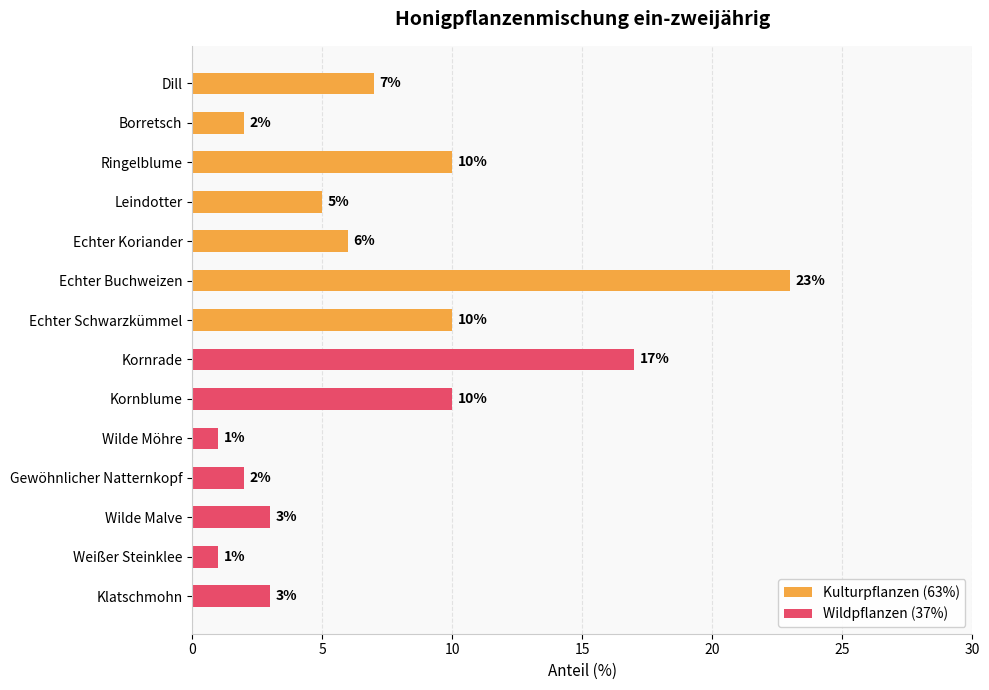

What are all the series names shown in the legend?

Kulturpflanzen (63%), Wildpflanzen (37%)